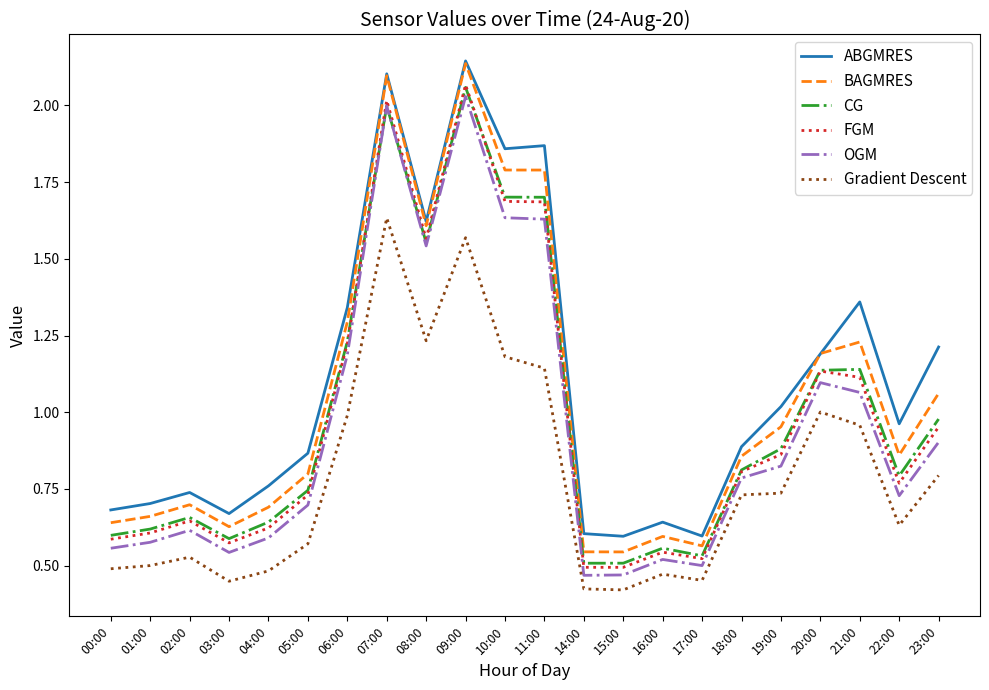

Which label corresponds to the largest value in the chart?

09:00